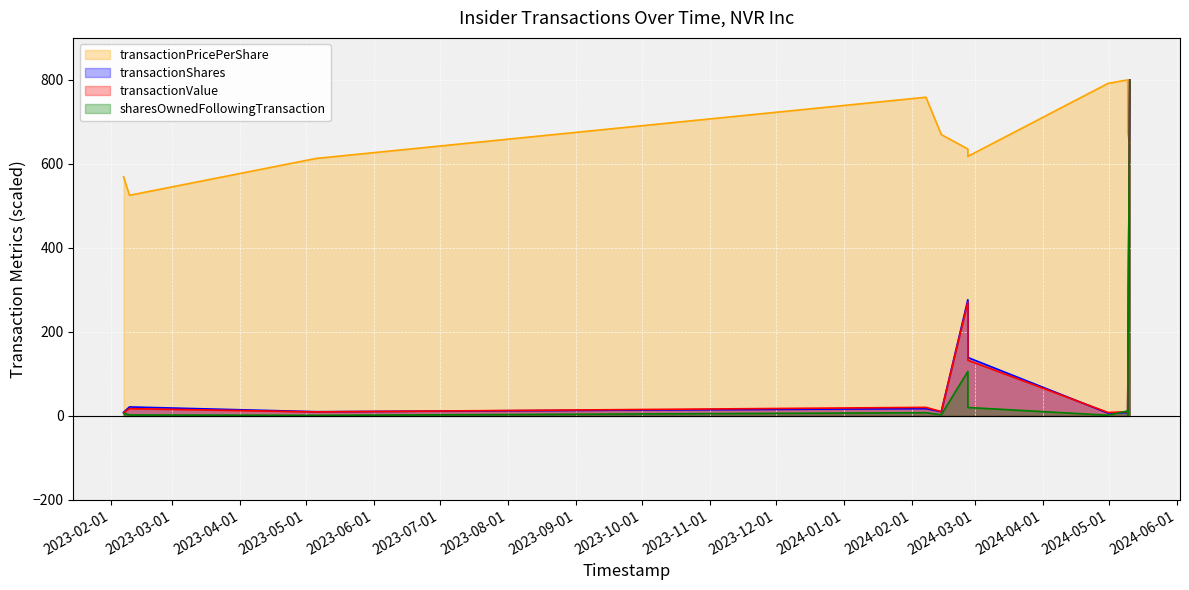

How many lines are shown in the chart?

4